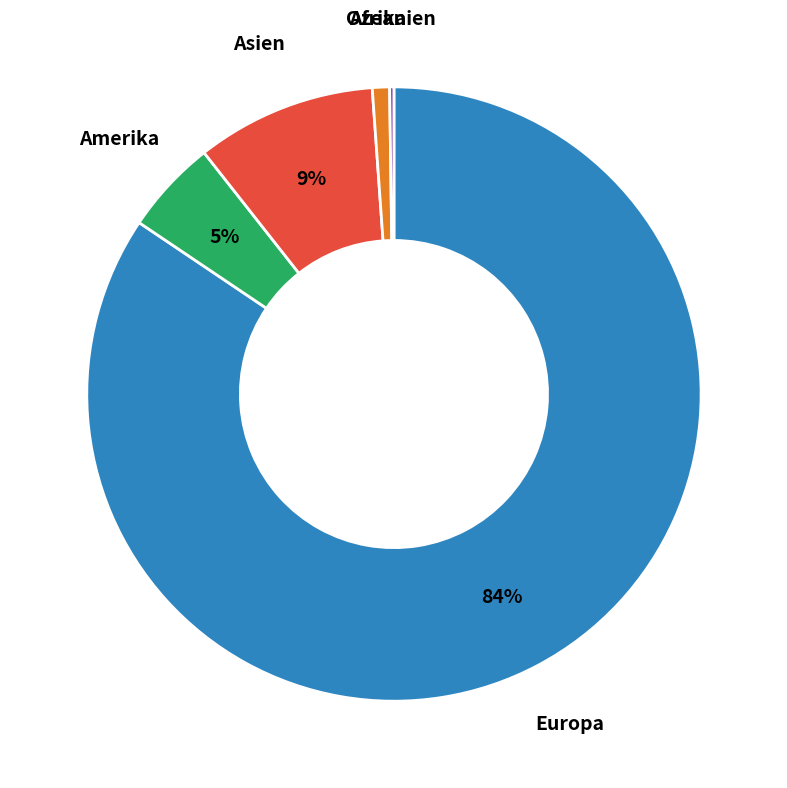

What is the largest slice in the pie chart?

Europa